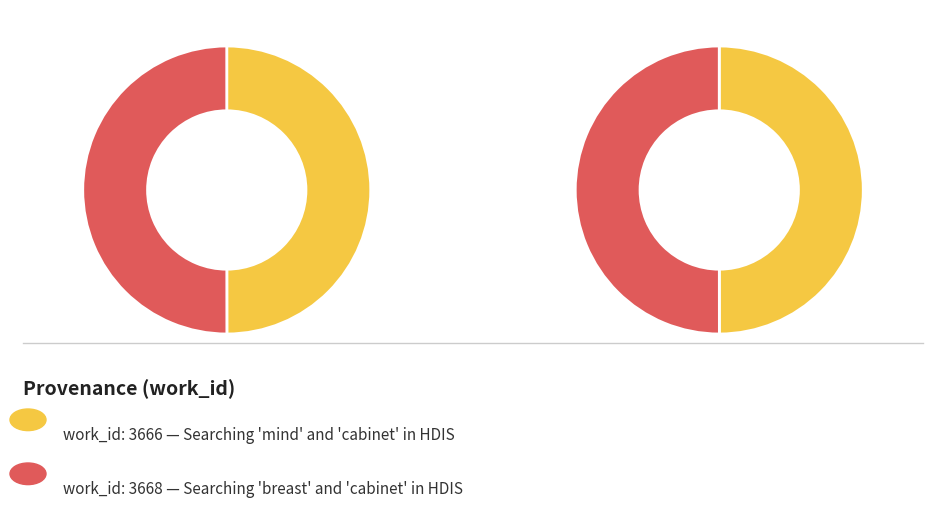

Is it true that Searching 'breast' and 'cabinet' in HDIS is 37% of the pie?

False